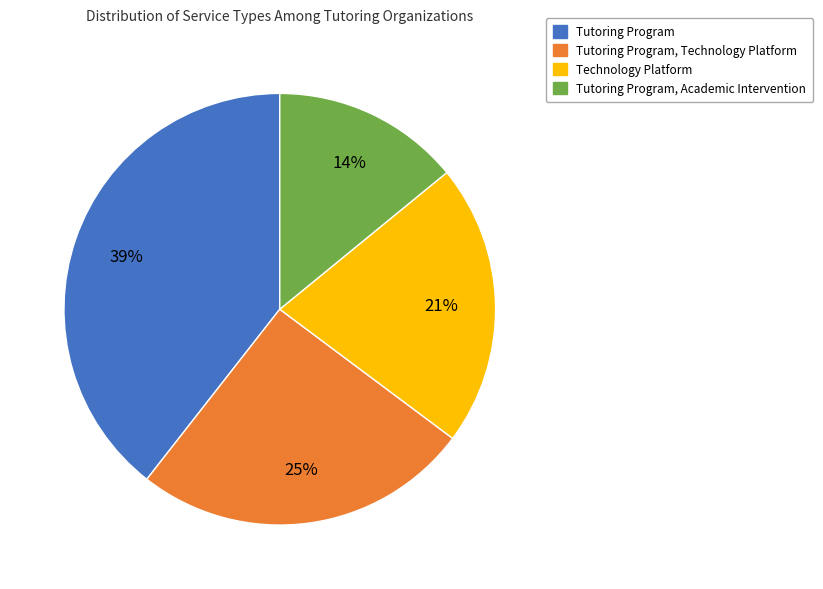

Does Technology Platform account for over 50% of the chart?

No